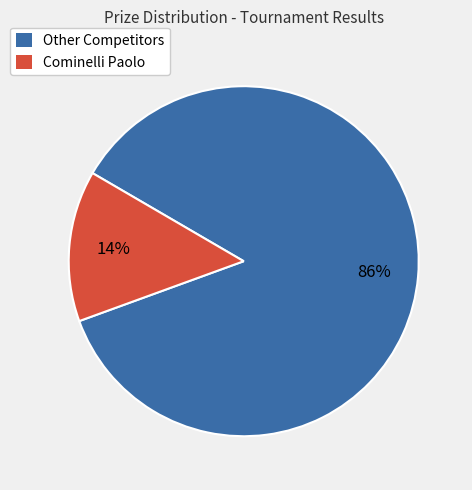

Between Other Competitors and Cominelli Paolo, which is larger?

Other Competitors